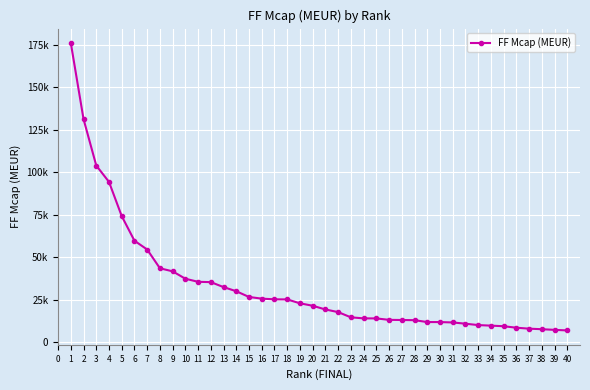

What is the difference between the maximum and minimum values?

169261.8